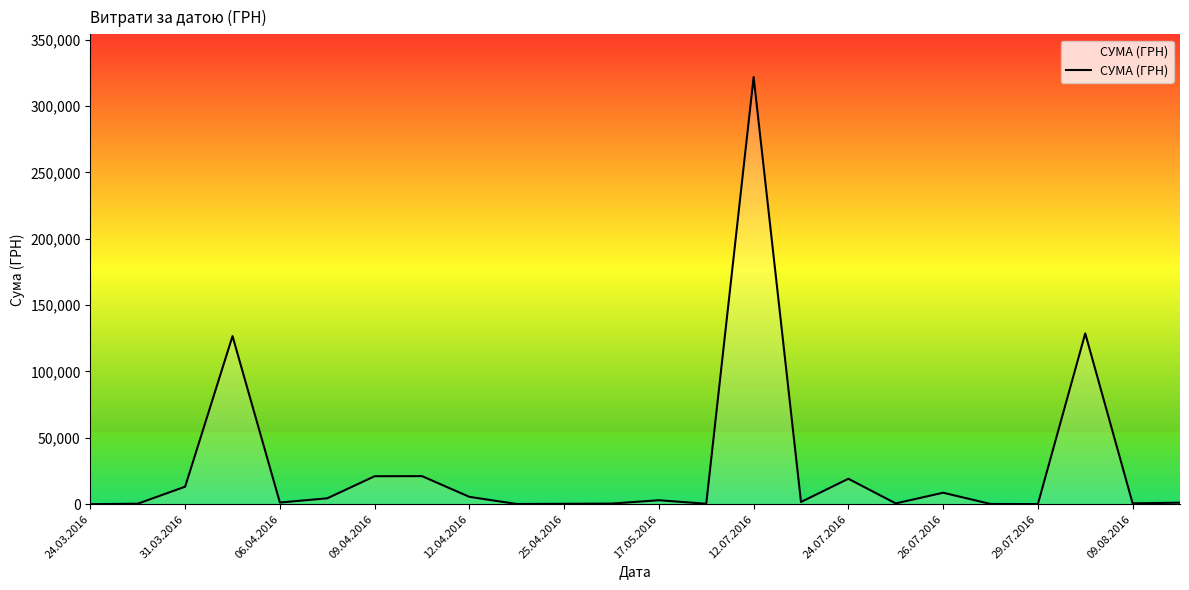

What is the difference between the maximum and minimum values?

321752.7